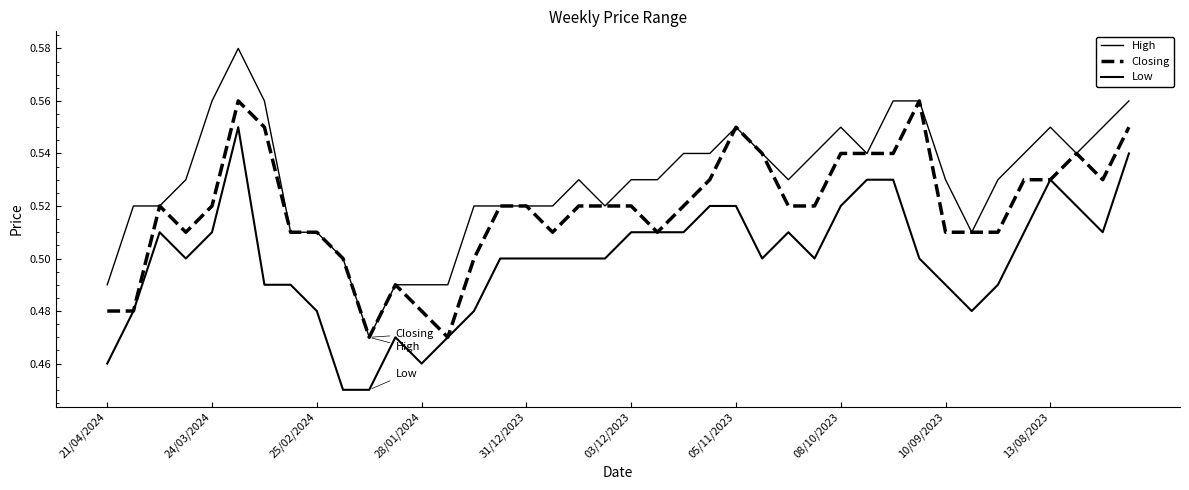

Reading left to right, list all the values displayed in this chart.

High: 0.5	0.5	0.5	0.5	0.6	0.6	0.6	0.5	0.5	0.5	0.5	0.5	0.5	0.5	0.5	0.5	0.5	0.5	0.5	0.5	0.5	0.5	0.5	0.5	0.6	0.5	0.5	0.5	0.6	0.5	0.6	0.6	0.5	0.5	0.5	0.5	0.6	0.5	0.6	0.6
Closing: 0.5	0.5	0.5	0.5	0.5	0.6	0.6	0.5	0.5	0.5	0.5	0.5	0.5	0.5	0.5	0.5	0.5	0.5	0.5	0.5	0.5	0.5	0.5	0.5	0.6	0.5	0.5	0.5	0.5	0.5	0.5	0.6	0.5	0.5	0.5	0.5	0.5	0.5	0.5	0.6
Low: 0.5	0.5	0.5	0.5	0.5	0.6	0.5	0.5	0.5	0.5	0.5	0.5	0.5	0.5	0.5	0.5	0.5	0.5	0.5	0.5	0.5	0.5	0.5	0.5	0.5	0.5	0.5	0.5	0.5	0.5	0.5	0.5	0.5	0.5	0.5	0.5	0.5	0.5	0.5	0.5